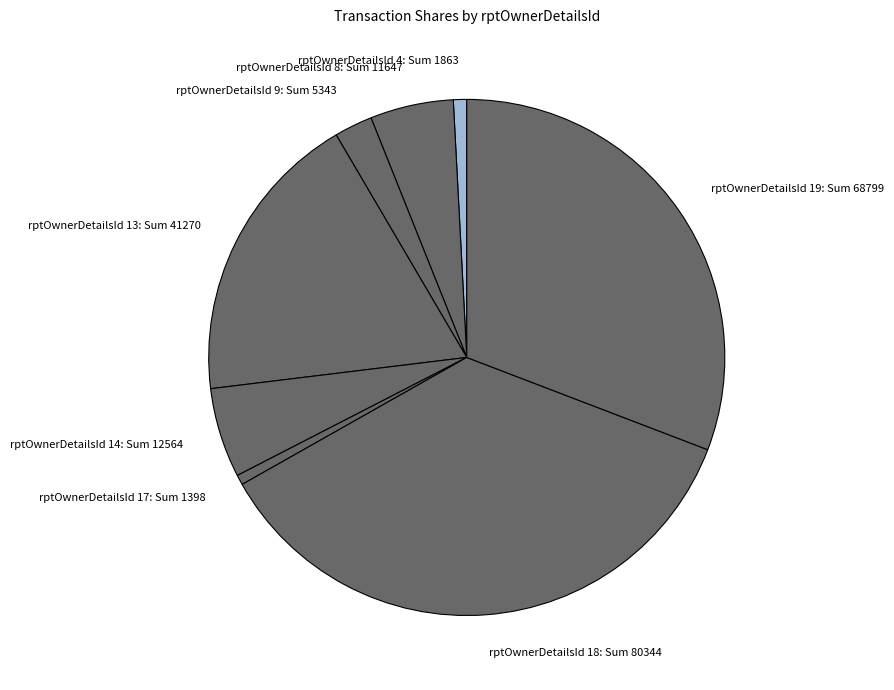

How many slices are in this pie chart?

8